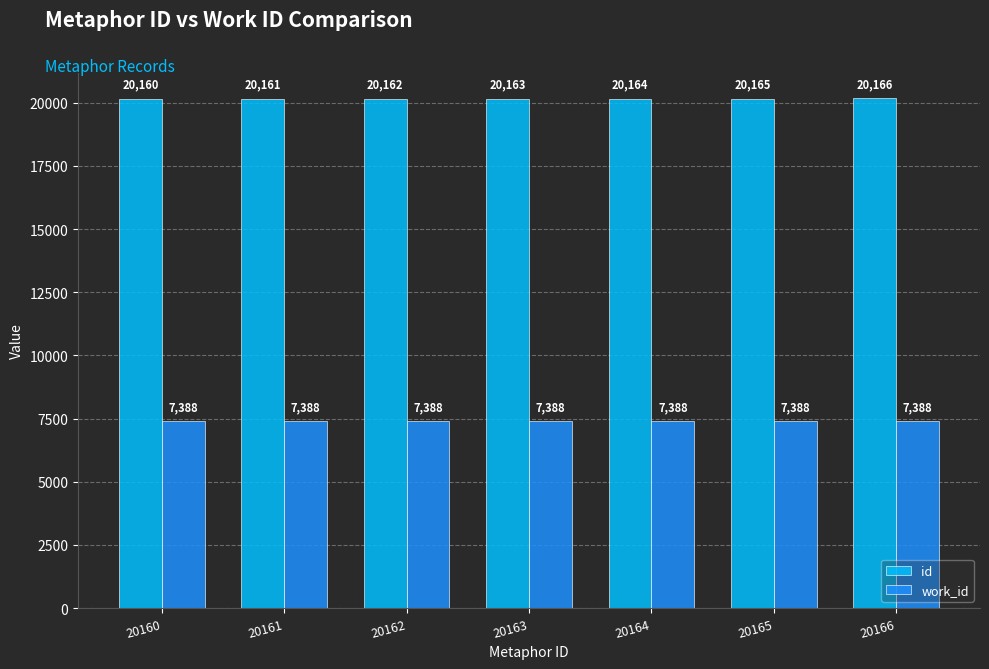

Is the value of id at 20164 greater than the value of work_id at 20166?

Yes